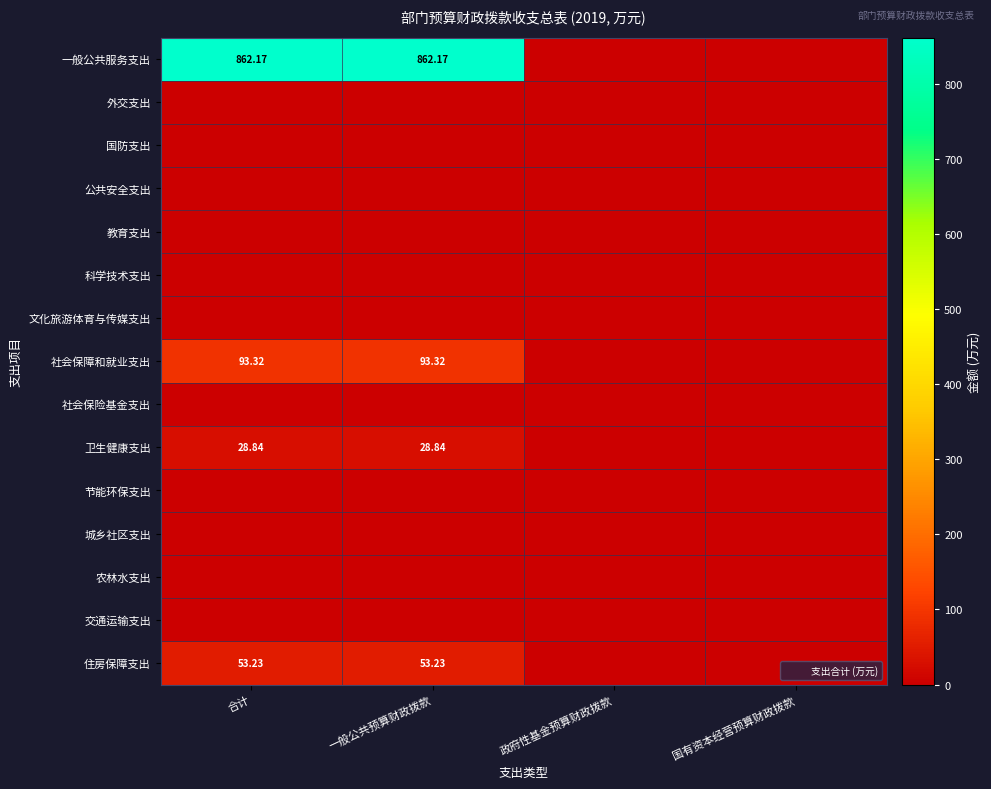

How many data points in 社会保障和就业支出 are above 93?

2